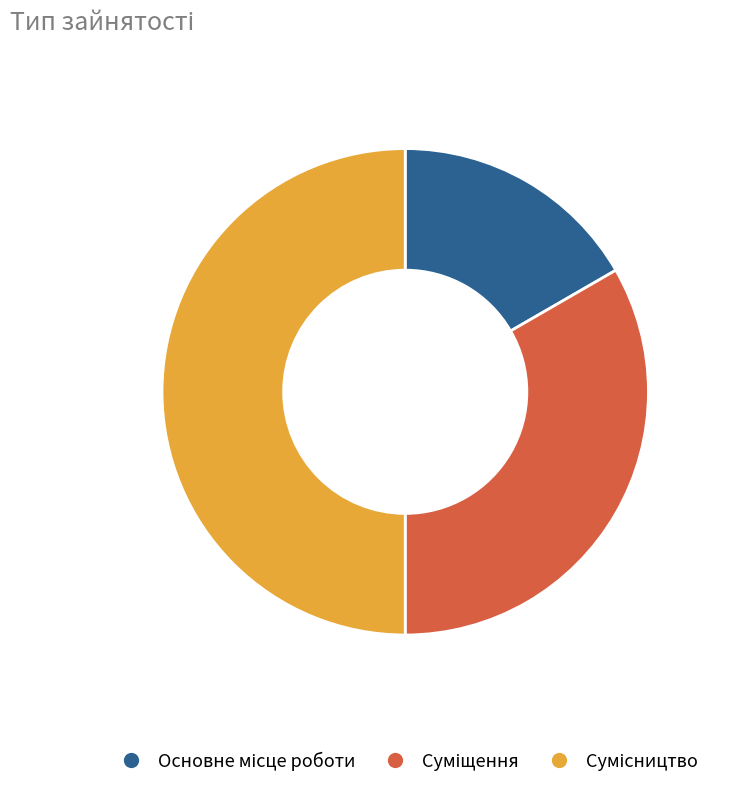

What is the change in value from Суміщення to Сумісництво?

+1